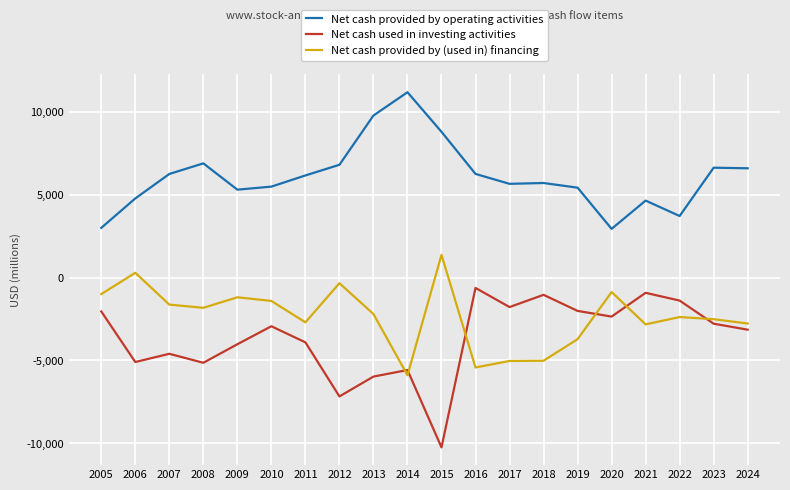

What is the spread (max minus min) of values at 2012?

13988